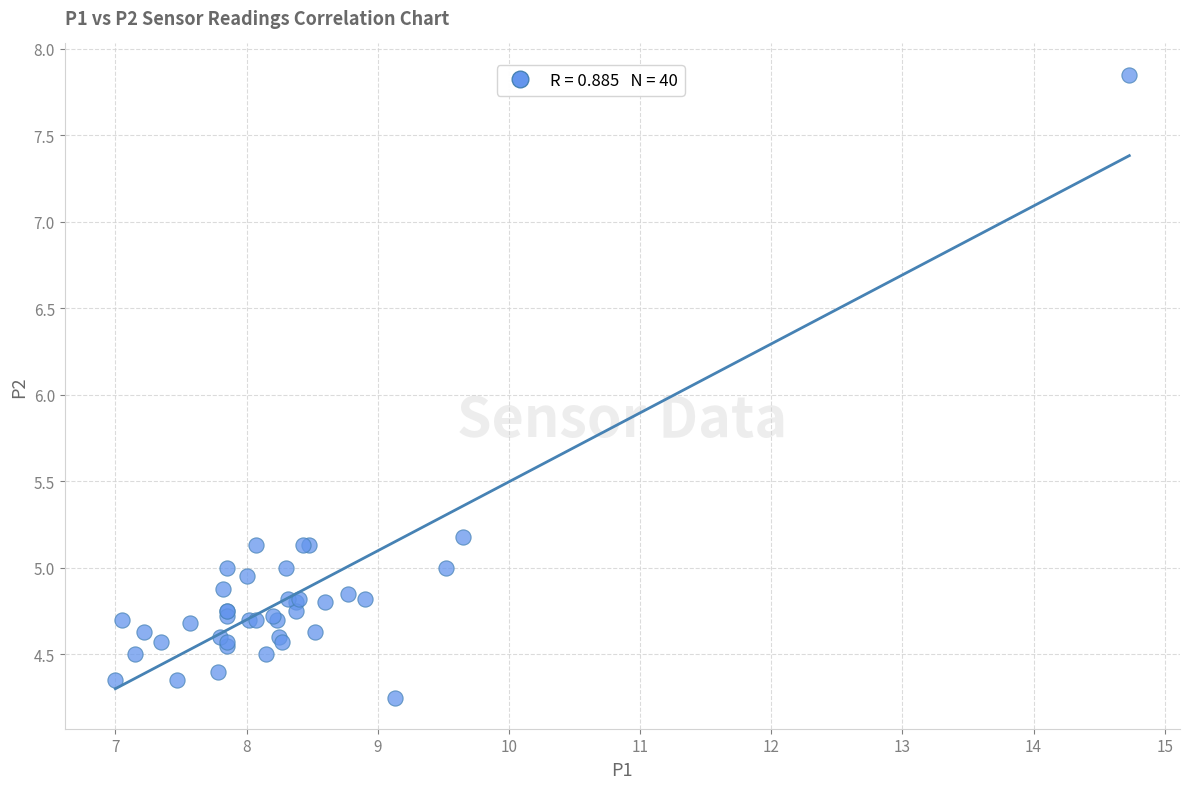

What Y value in the scatter plot is closest to 6?

5.2